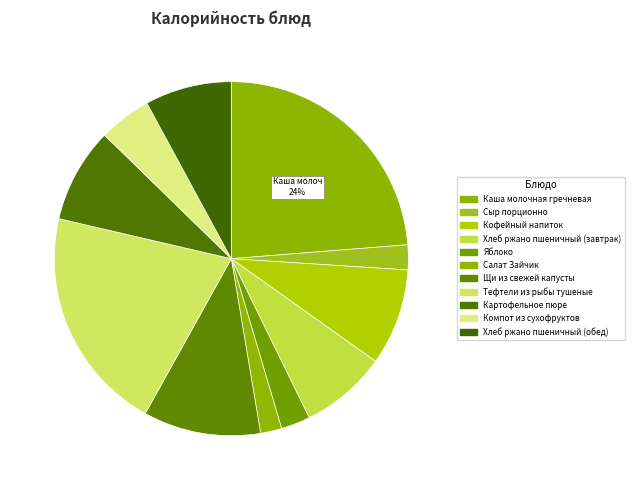

Which category has the smallest portion of the pie?

Салат Зайчик